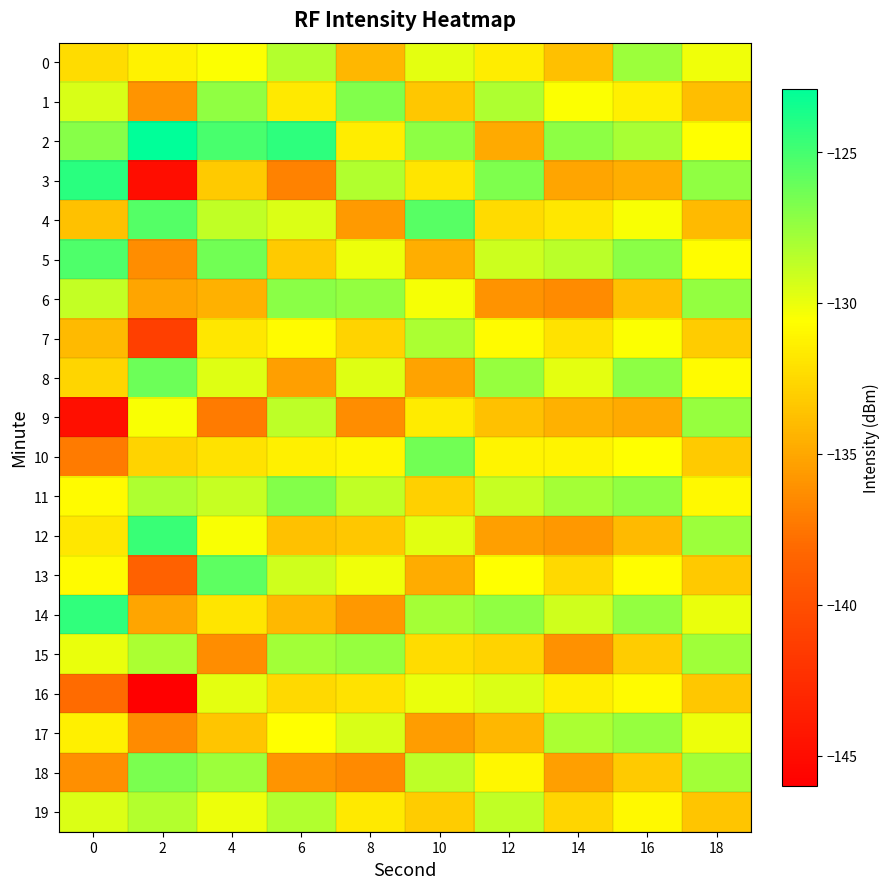

Reading left to right, what are all the values shown in this chart?

0: 0=-132.3	2=-131.2	4=-130.5	6=-128.4	8=-134.2	10=-129.8	12=-131.5	14=-133.8	16=-127.6	18=-130.2
1: 0=-129.5	2=-135.9	4=-127.3	6=-131.7	8=-126.8	10=-133.4	12=-128.2	14=-130.5	16=-131.3	18=-133.9
2: 0=-127.0	2=-122.9	4=-125.1	6=-124.3	8=-131.5	10=-127.2	12=-134.9	14=-127.2	16=-128.0	18=-130.6
3: 0=-124.2	2=-145.0	4=-133.2	6=-136.8	8=-128.3	10=-131.9	12=-126.7	14=-135.1	16=-134.7	18=-127.3
4: 0=-133.7	2=-125.5	4=-128.7	6=-129.5	8=-135.7	10=-125.6	12=-132.4	14=-131.8	16=-130.4	18=-134.0
5: 0=-125.3	2=-136.3	4=-126.4	6=-133.2	8=-130.1	10=-134.7	12=-129.1	14=-128.5	16=-127.1	18=-130.7
6: 0=-128.8	2=-135.1	4=-134.5	6=-127.1	8=-127.4	10=-130.3	12=-136.0	14=-136.4	16=-133.8	18=-127.4
7: 0=-134.1	2=-141.1	4=-131.8	6=-130.8	8=-132.8	10=-128.1	12=-130.8	14=-132.1	16=-130.5	18=-133.1
8: 0=-132.7	2=-126.2	4=-129.6	6=-135.4	8=-129.6	10=-135.2	12=-127.5	14=-129.8	16=-127.2	18=-130.8
9: 0=-144.8	2=-130.4	4=-137.2	6=-128.6	8=-136.3	10=-131.6	12=-133.7	14=-134.5	16=-134.9	18=-127.5
10: 0=-137.2	2=-132.8	4=-132.1	6=-131.3	8=-131.0	10=-126.4	12=-131.2	14=-131.2	16=-130.6	18=-133.2
11: 0=-130.8	2=-128.2	4=-128.9	6=-126.9	8=-128.7	10=-133.0	12=-128.9	14=-127.9	16=-127.3	18=-130.9
12: 0=-131.7	2=-124.7	4=-130.4	6=-133.7	8=-133.4	10=-129.7	12=-135.4	14=-135.8	16=-134.0	18=-127.6
13: 0=-130.8	2=-138.7	4=-125.7	6=-129.2	8=-130.2	10=-134.8	12=-130.6	14=-132.5	16=-130.7	18=-133.3
14: 0=-124.4	2=-135.1	4=-131.9	6=-134.1	8=-135.8	10=-127.9	12=-127.3	14=-129.2	16=-127.4	18=-130.0
15: 0=-129.9	2=-128.1	4=-136.3	6=-127.8	8=-127.5	10=-132.3	12=-132.8	14=-136.1	16=-133.1	18=-127.7
16: 0=-138.0	2=-146.0	4=-129.8	6=-132.5	8=-132.1	10=-130.0	12=-129.5	14=-131.4	16=-130.8	18=-133.4
17: 0=-131.4	2=-136.4	4=-133.5	6=-130.6	8=-129.4	10=-135.5	12=-134.2	14=-128.1	16=-127.5	18=-130.1
18: 0=-136.3	2=-126.7	4=-127.6	6=-135.9	8=-136.5	10=-128.6	12=-131.0	14=-135.4	16=-133.2	18=-127.8
19: 0=-129.6	2=-128.4	4=-130.1	6=-128.3	8=-131.7	10=-133.1	12=-128.7	14=-132.7	16=-130.9	18=-133.5